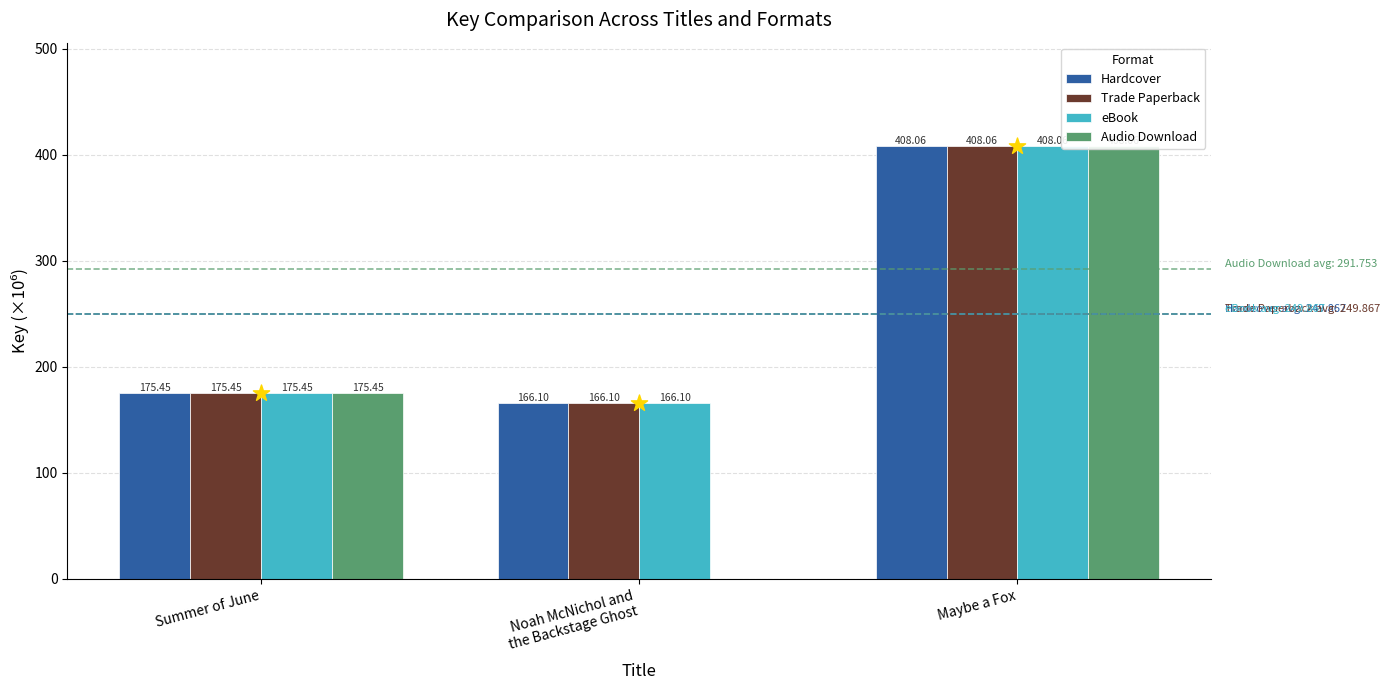

At how many categories does at least one series exceed 339?

1